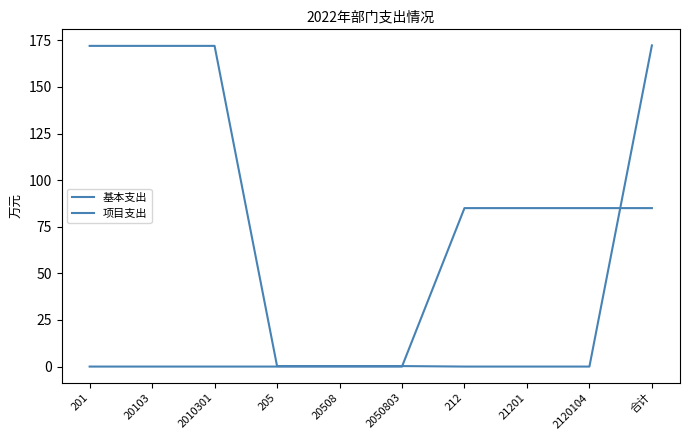

Does the chart have visible grid lines?

No